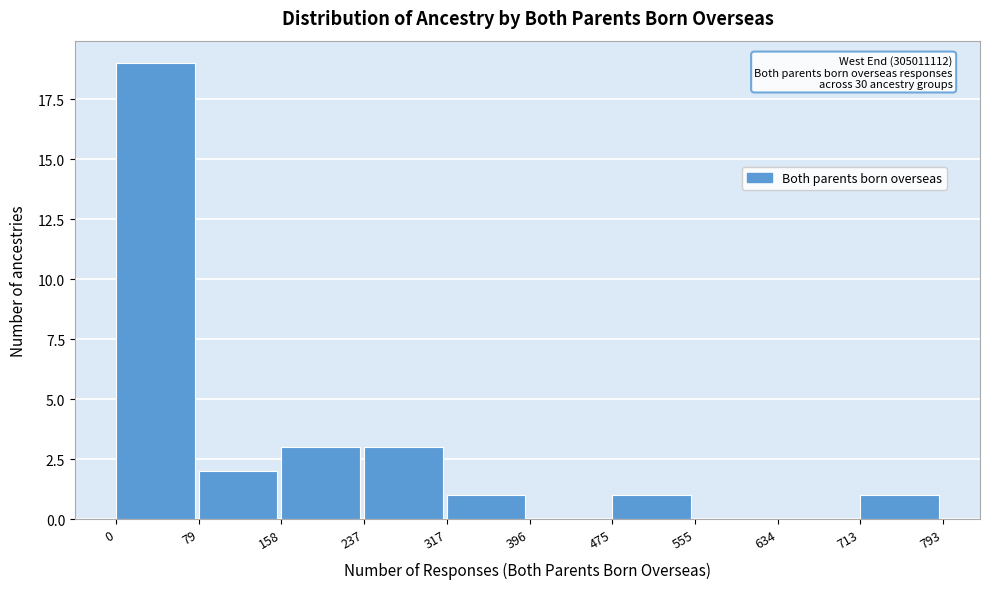

Over which range of the x-axis is the bar tallest?

0 to 79